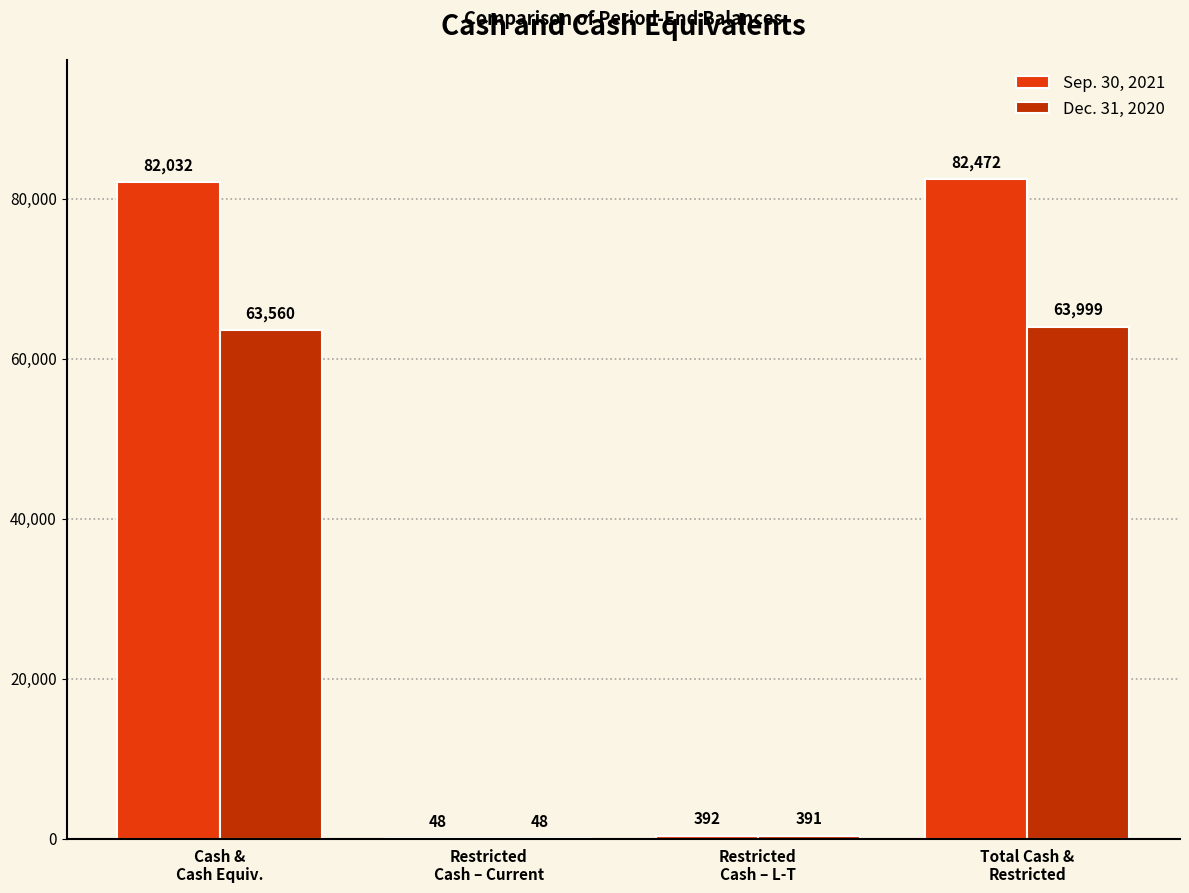

What is the sum of all Dec. 31, 2020 values?

127998